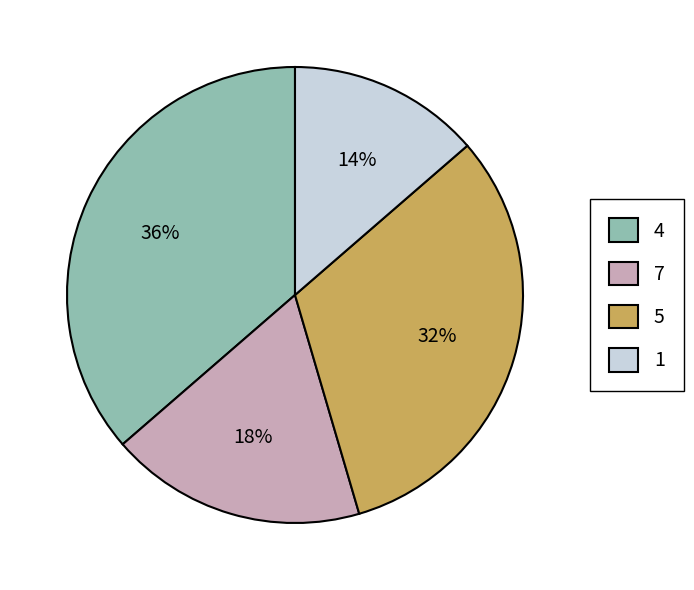

Does 1 represent more than half of the total?

No